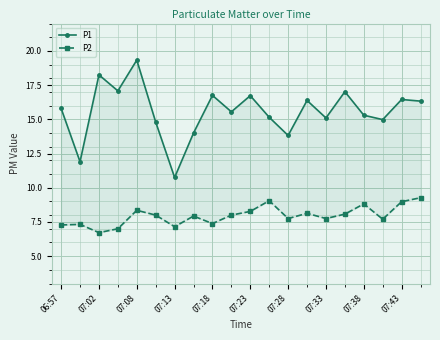

What is the value of the P2 point at the 5th from the left?

8.3